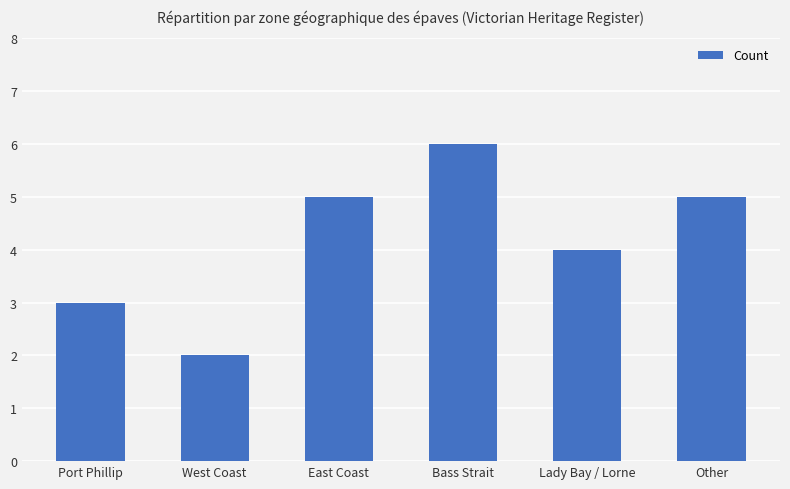

What is the maximum value shown in the chart?

6